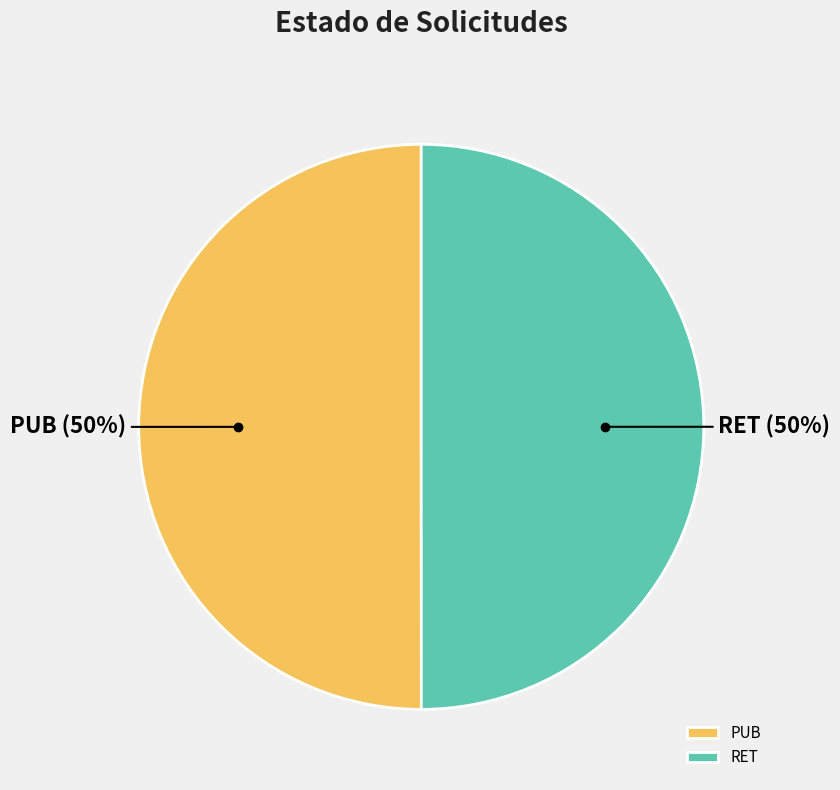

To the nearest percent, what percentage of the pie is PUB?

50%